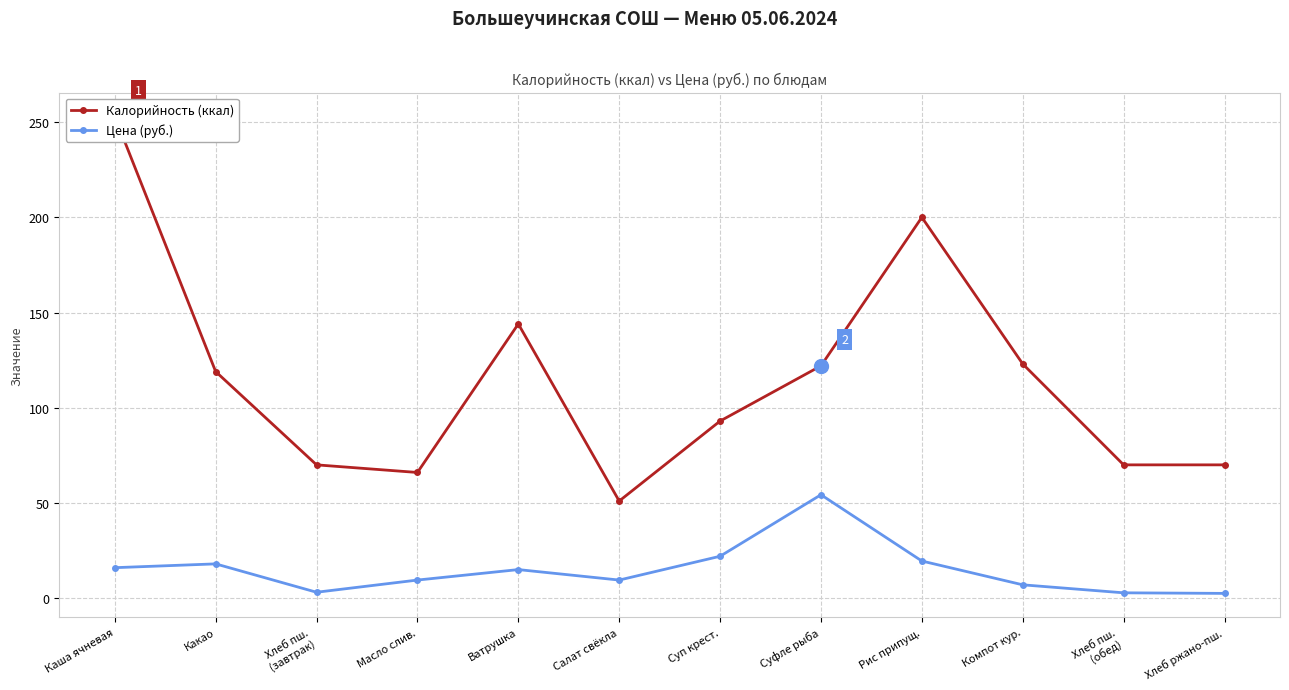

What value does the Калорийность (ккал) series have at Какао?

119.0